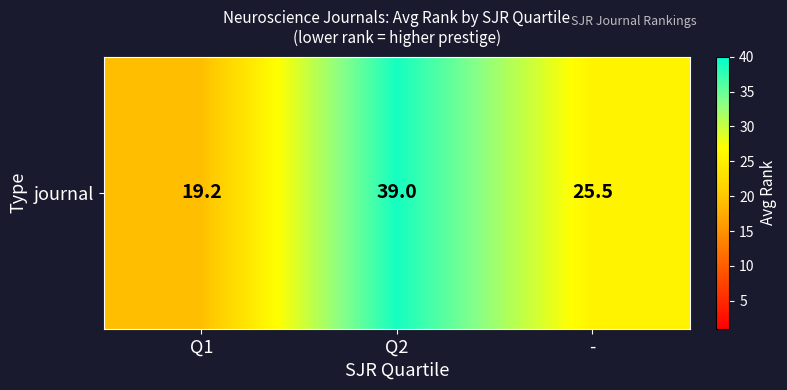

List the labels in order of value, largest first.

Q2, -, Q1